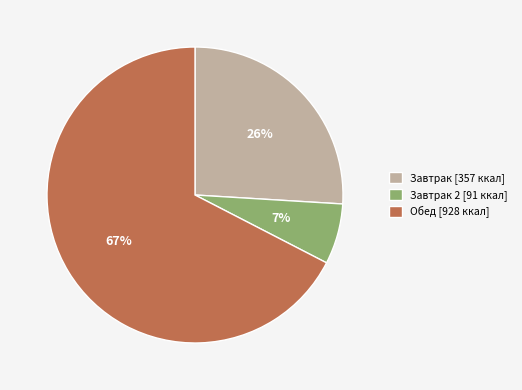

Count the number of slices in the pie.

3